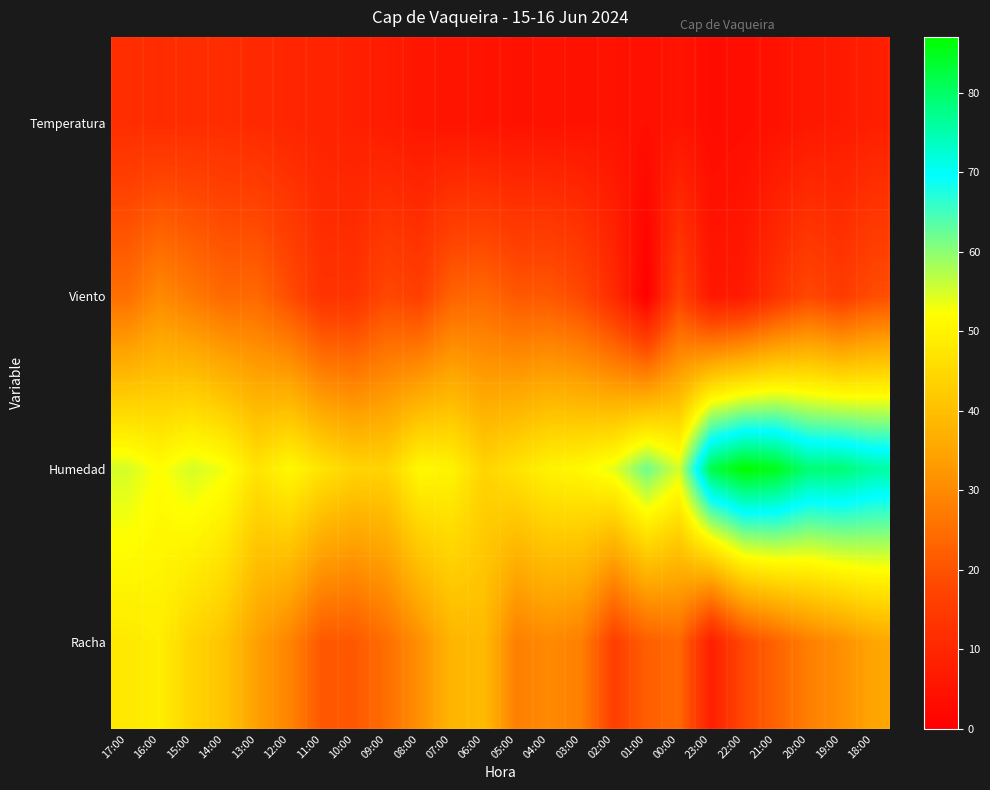

Which series has the largest total across all categories?

Humedad